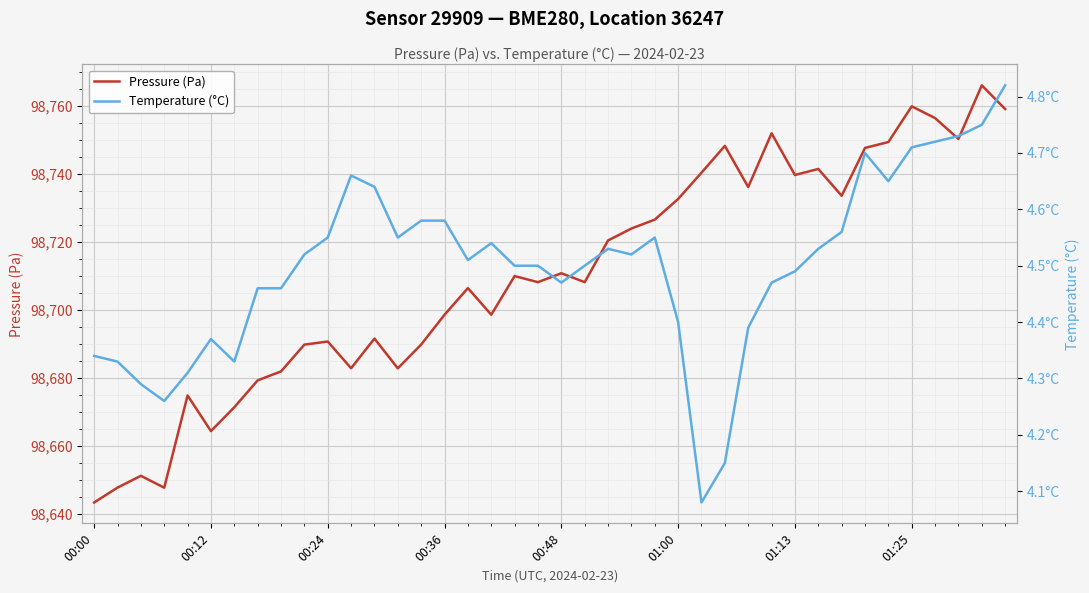

What is the sum of all Temperature (°C) values?

180.0